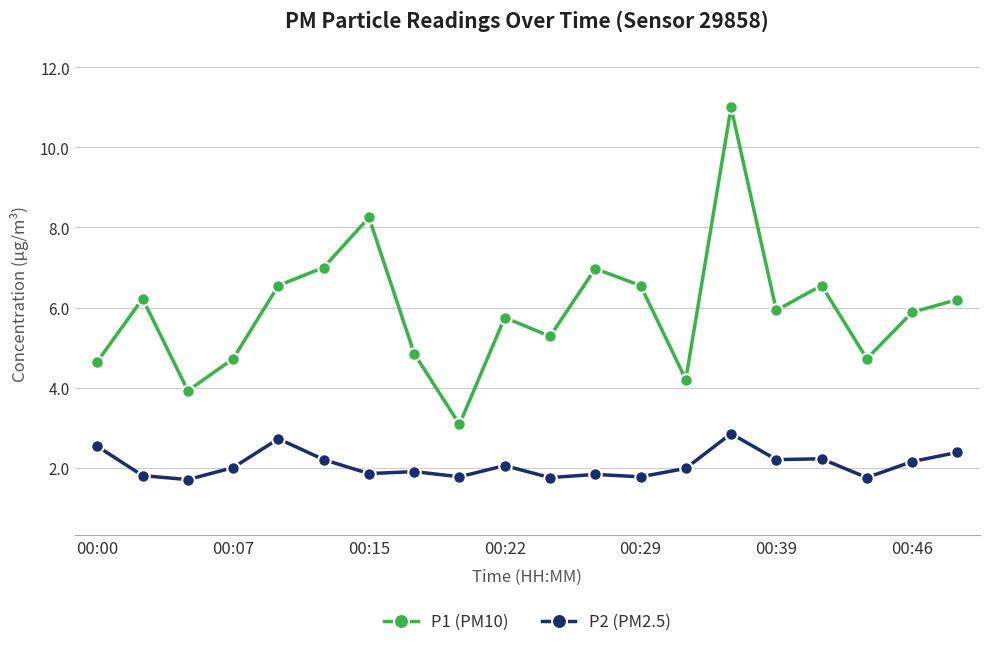

Which series has the largest total across all categories?

P1 (PM10)